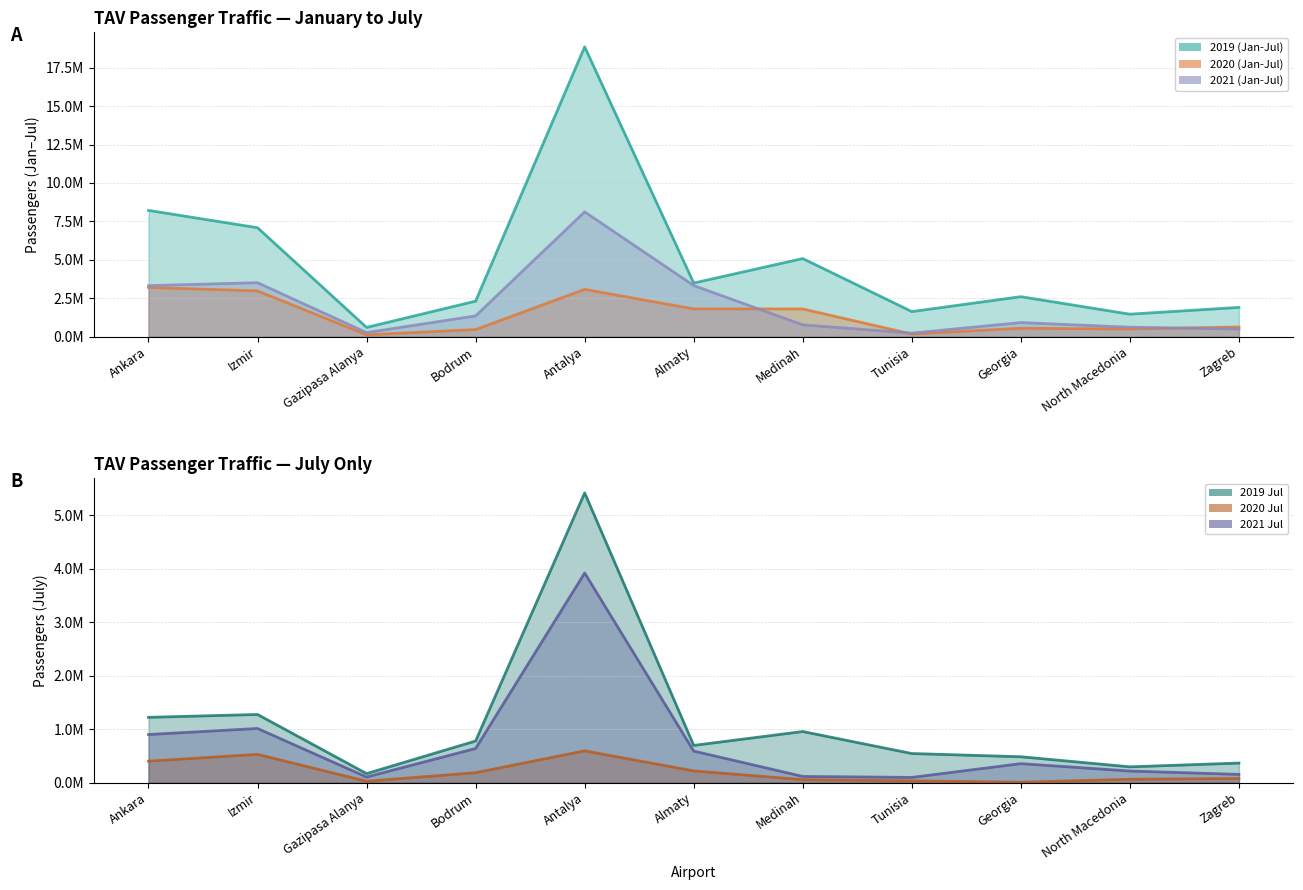

Between Izmir and Almaty, which series saw the biggest shift?

2019 (Jan-Jul)